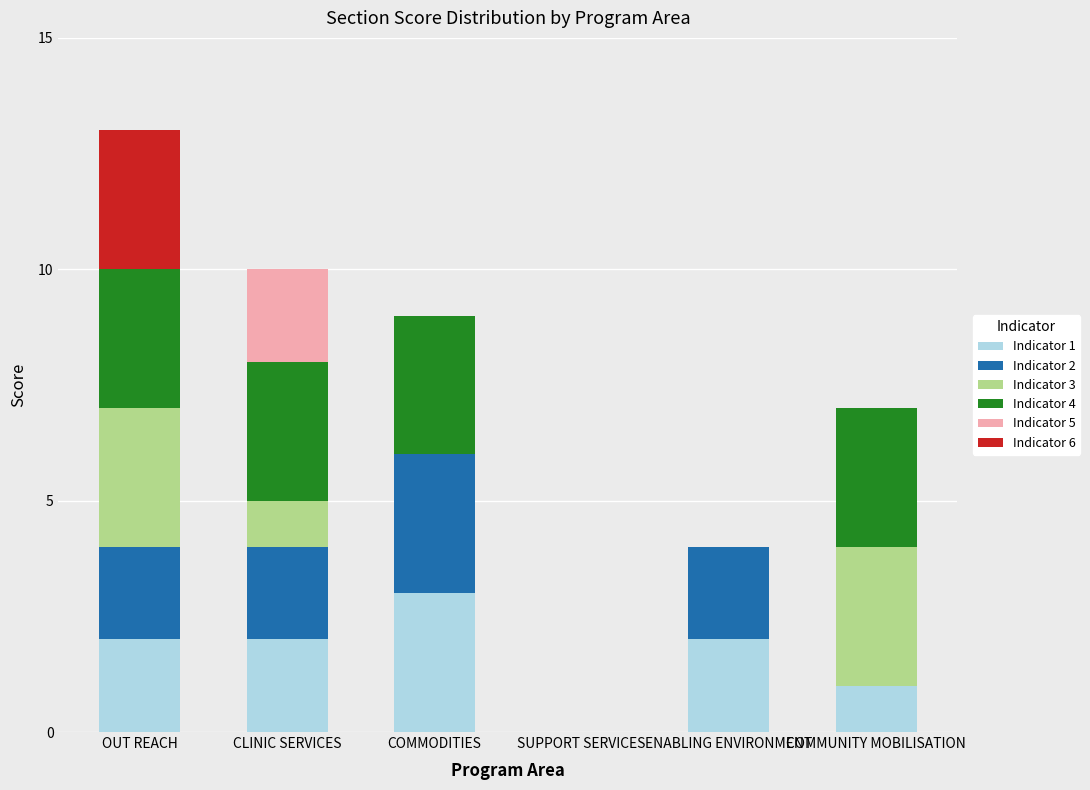

At which category is the sum across all series the highest?

OUT REACH